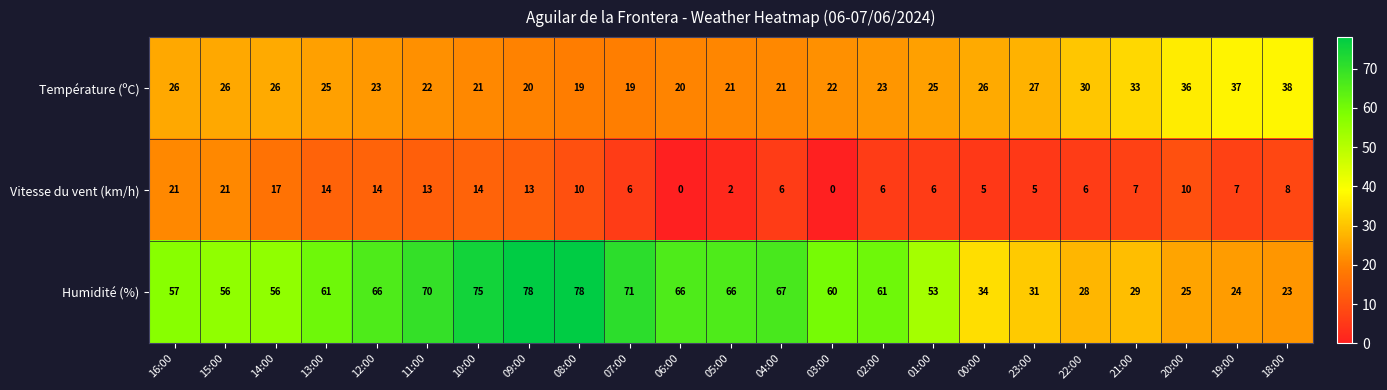

What is the average value of the Humidité (%) series?

54